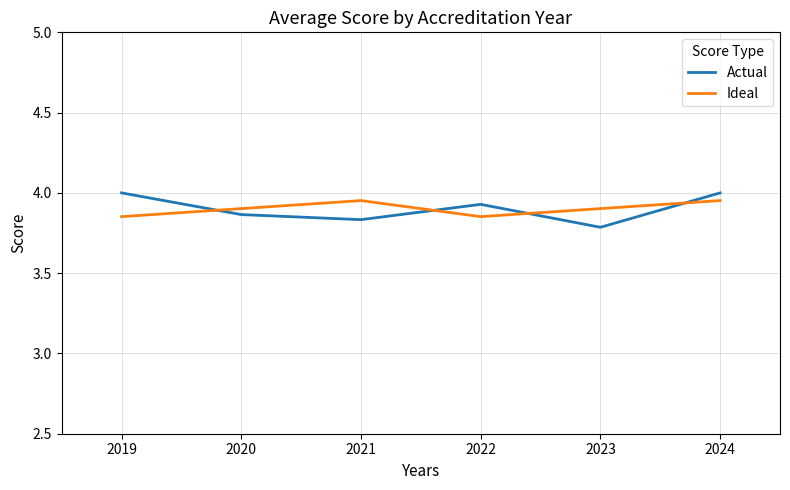

Which series has the largest range (max minus min)?

Actual